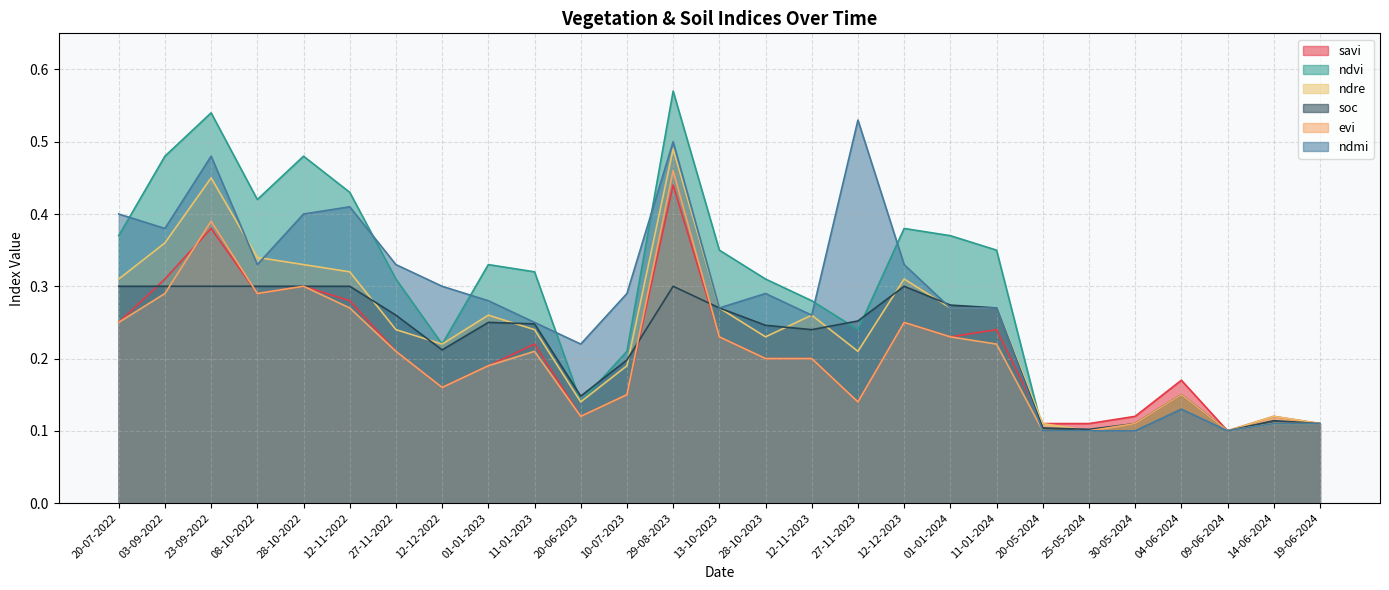

What is the label of the 2nd point from the left?

03-09-2022